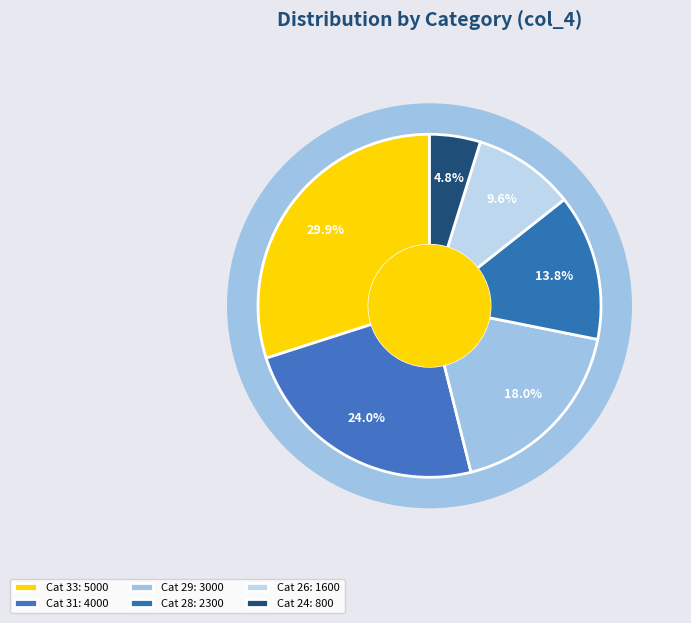

Rank the categories by value from lowest to highest.

24, 26, 28, 29, 31, 33